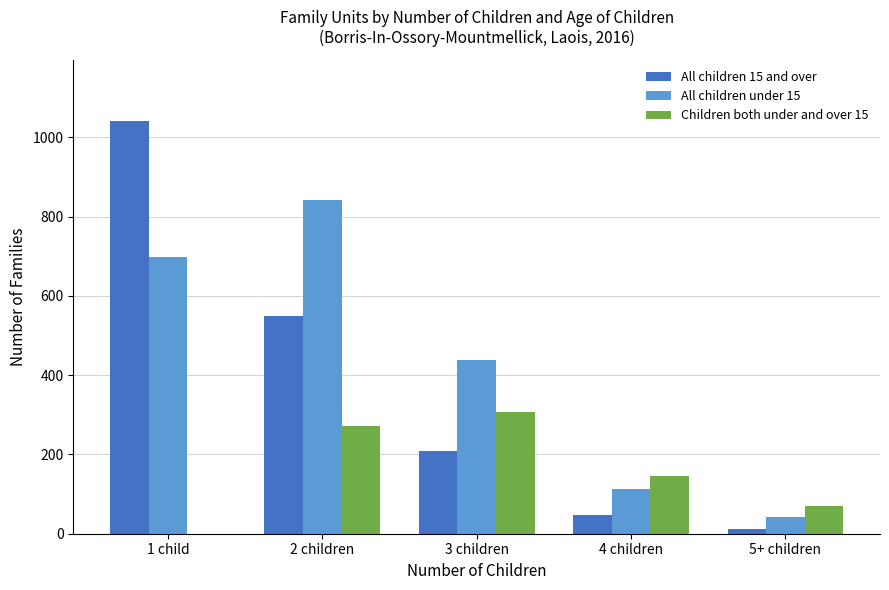

At which label is Children both under and over 15 closest to 154?

4 children